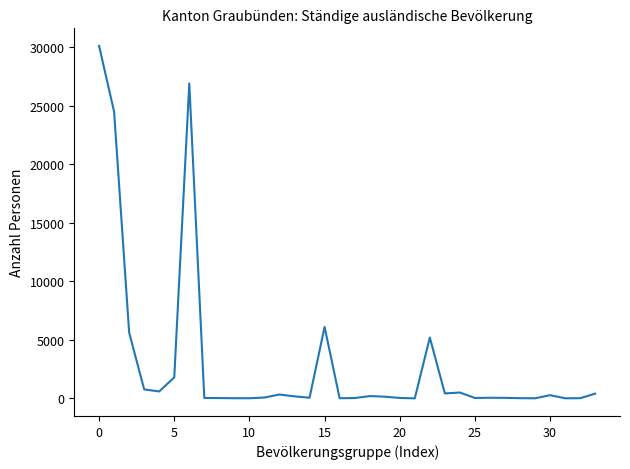

What is the maximum value shown in the chart?

30090